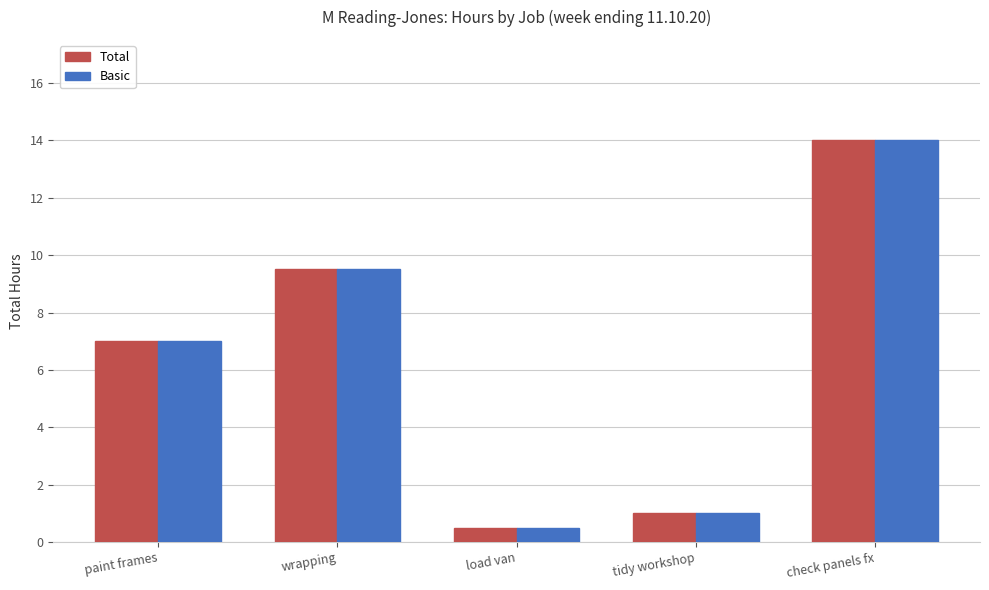

At which category does the chart reach its minimum across all series?

load van